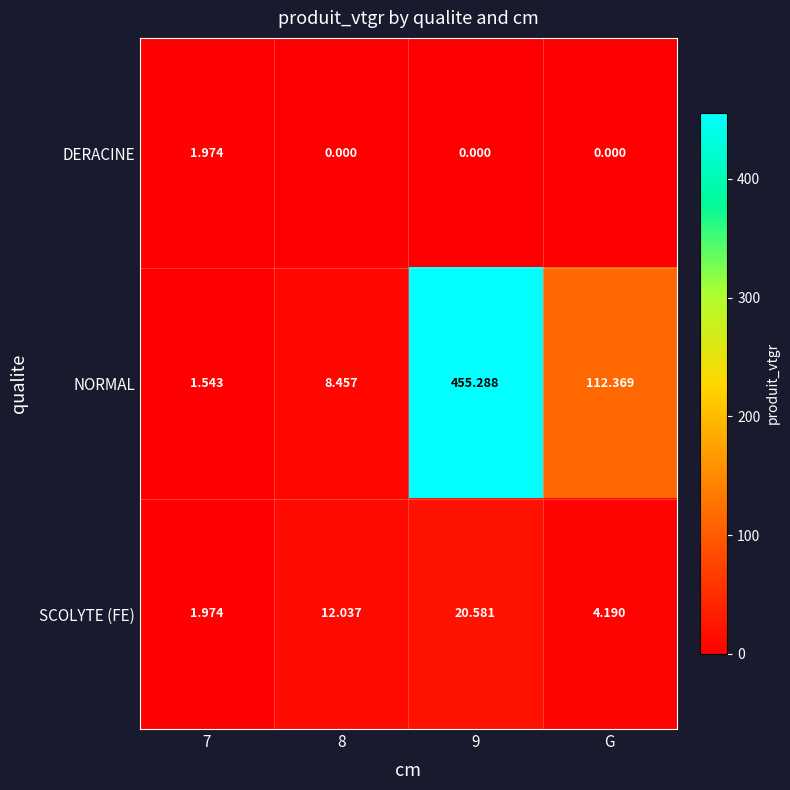

Which series has the largest total across all categories?

NORMAL